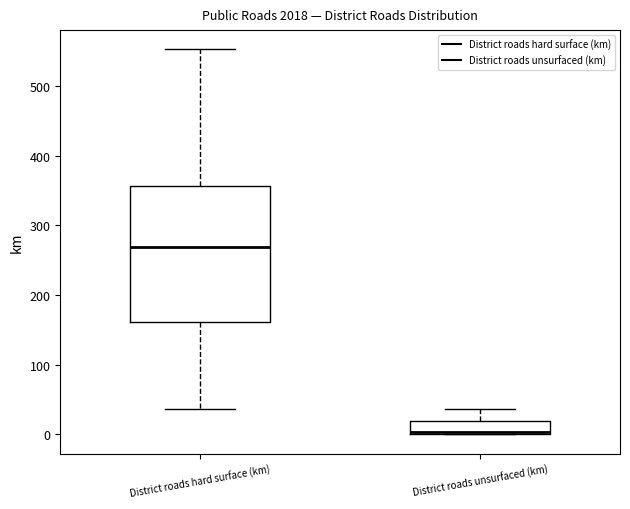

Which box is the tallest, from its lower edge to its upper edge?

District roads hard surface (km)